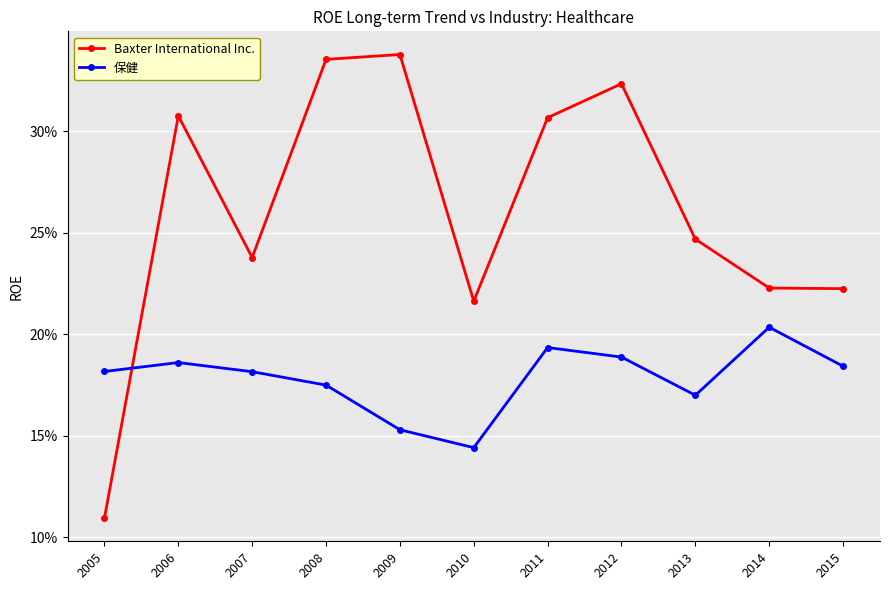

What are all the series names shown in the legend?

Baxter International Inc., 保健